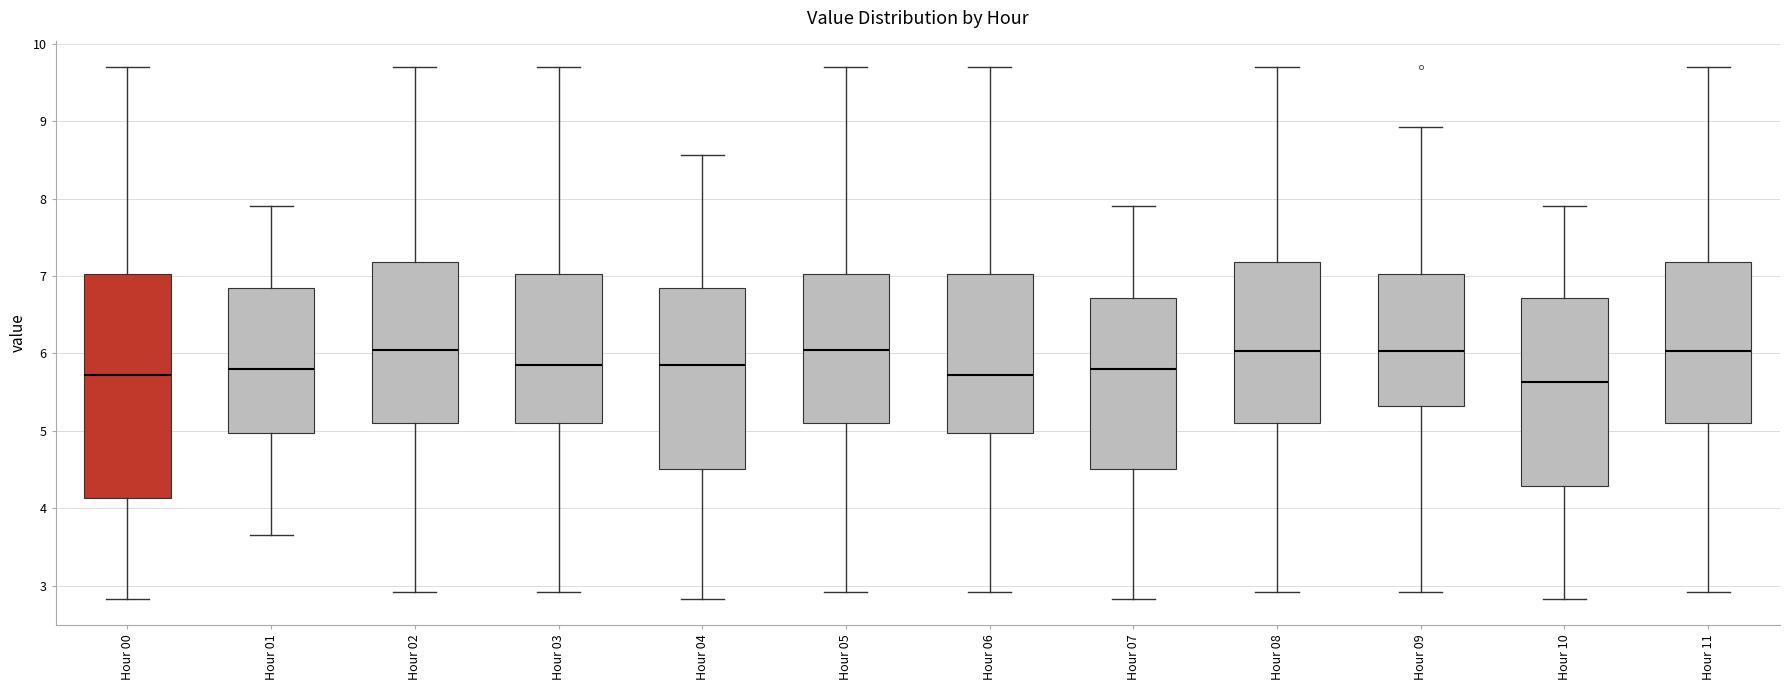

Which box is the tallest, from its lower edge to its upper edge?

Hour 00